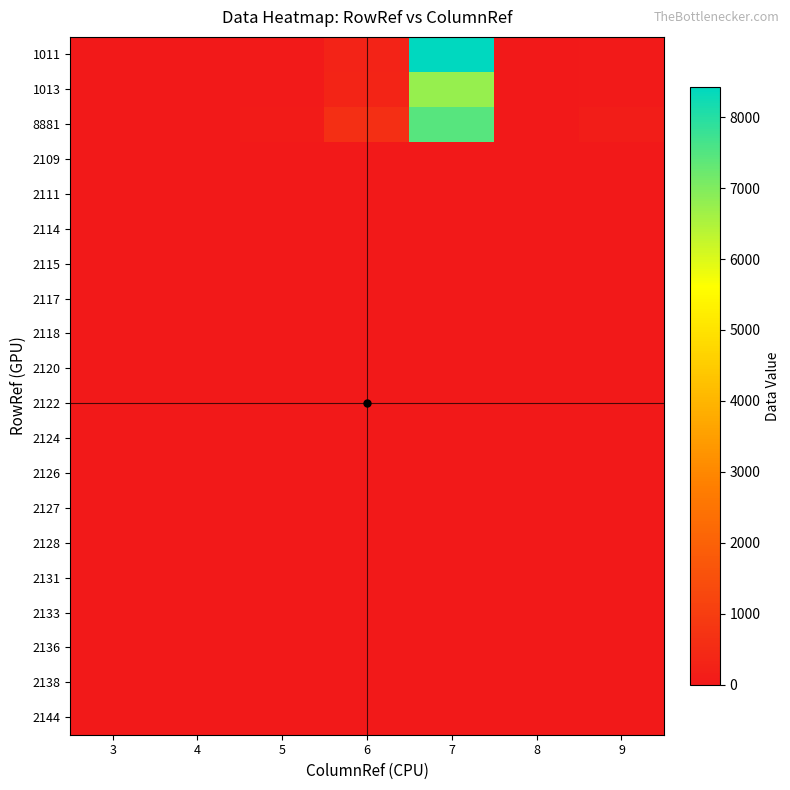

Reading left to right, what are all the values shown in this chart?

1011: 3=0.0	4=0.0	5=33.0	6=278.0	7=8424.2	8=5.0	9=48.0
1013: 3=0.0	4=0.0	5=48.0	6=325.0	7=6770.8	8=10.0	9=60.0
8881: 3=0.0	4=0.0	5=81.0	6=603.0	7=7444.4	8=15.0	9=108.0
2109: 3=0.0	4=0.0	5=0.0	6=0.0	7=0.0	8=0.0	9=0.0
2111: 3=0.0	4=0.0	5=0.0	6=0.0	7=0.0	8=0.0	9=0.0
2114: 3=0.0	4=0.0	5=0.0	6=0.0	7=0.0	8=0.0	9=0.0
2115: 3=0.0	4=0.0	5=0.0	6=0.0	7=0.0	8=0.0	9=0.0
2117: 3=0.0	4=0.0	5=0.0	6=0.0	7=0.0	8=0.0	9=0.0
2118: 3=0.0	4=0.0	5=0.0	6=0.0	7=0.0	8=0.0	9=0.0
2120: 3=0.0	4=0.0	5=0.0	6=0.0	7=0.0	8=0.0	9=0.0
2122: 3=0.0	4=0.0	5=0.0	6=0.0	7=0.0	8=0.0	9=0.0
2124: 3=0.0	4=0.0	5=0.0	6=0.0	7=0.0	8=0.0	9=0.0
2126: 3=0.0	4=0.0	5=0.0	6=0.0	7=0.0	8=0.0	9=0.0
2127: 3=0.0	4=0.0	5=0.0	6=0.0	7=0.0	8=0.0	9=0.0
2128: 3=0.0	4=0.0	5=0.0	6=0.0	7=0.0	8=0.0	9=0.0
2131: 3=0.0	4=0.0	5=0.0	6=0.0	7=0.0	8=0.0	9=0.0
2133: 3=0.0	4=0.0	5=0.0	6=0.0	7=0.0	8=0.0	9=0.0
2136: 3=0.0	4=0.0	5=0.0	6=0.0	7=0.0	8=0.0	9=0.0
2138: 3=0.0	4=0.0	5=0.0	6=0.0	7=0.0	8=0.0	9=0.0
2144: 3=0.0	4=0.0	5=0.0	6=0.0	7=0.0	8=0.0	9=0.0